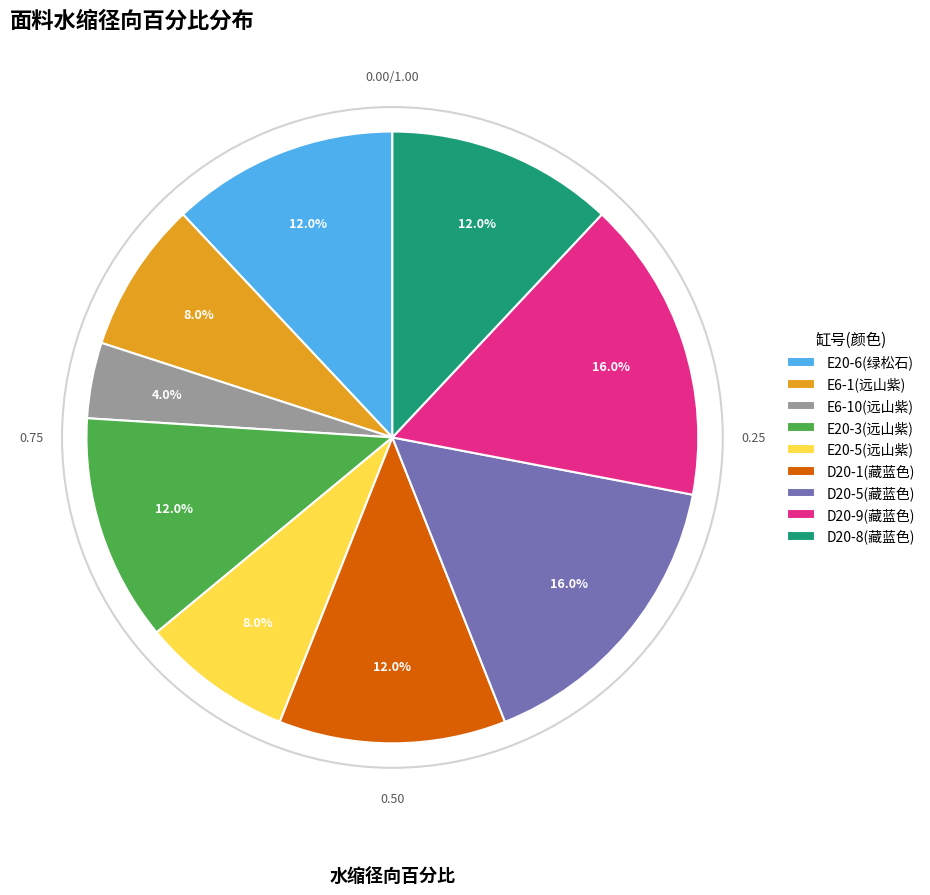

What percentage is the D20-1(藏蓝色) slice, to the nearest percent?

12%